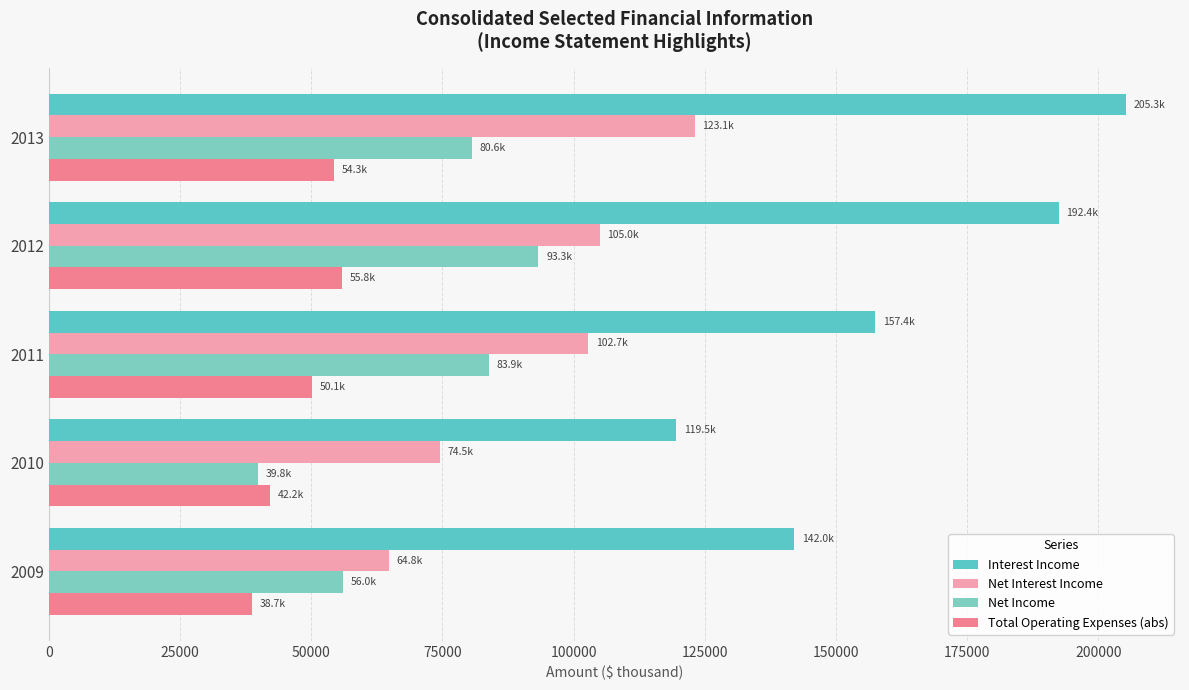

How many data points does each series have?

5